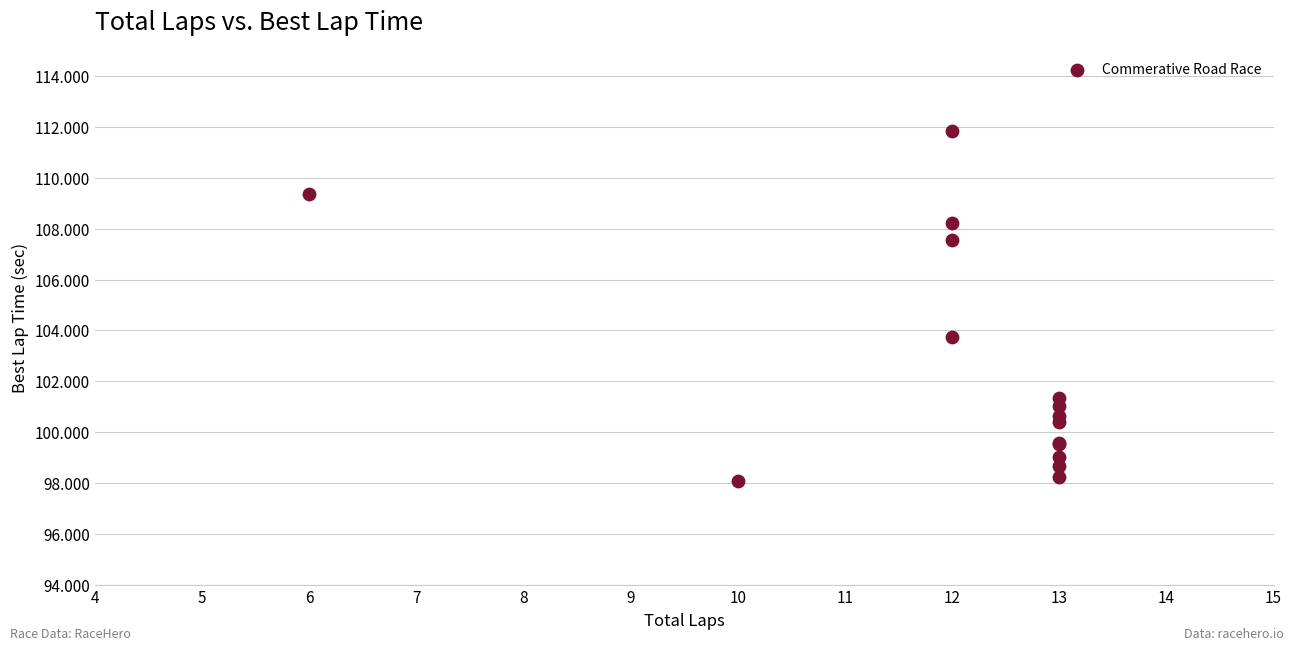

What Y value in the scatter plot is closest to 104?

103.7